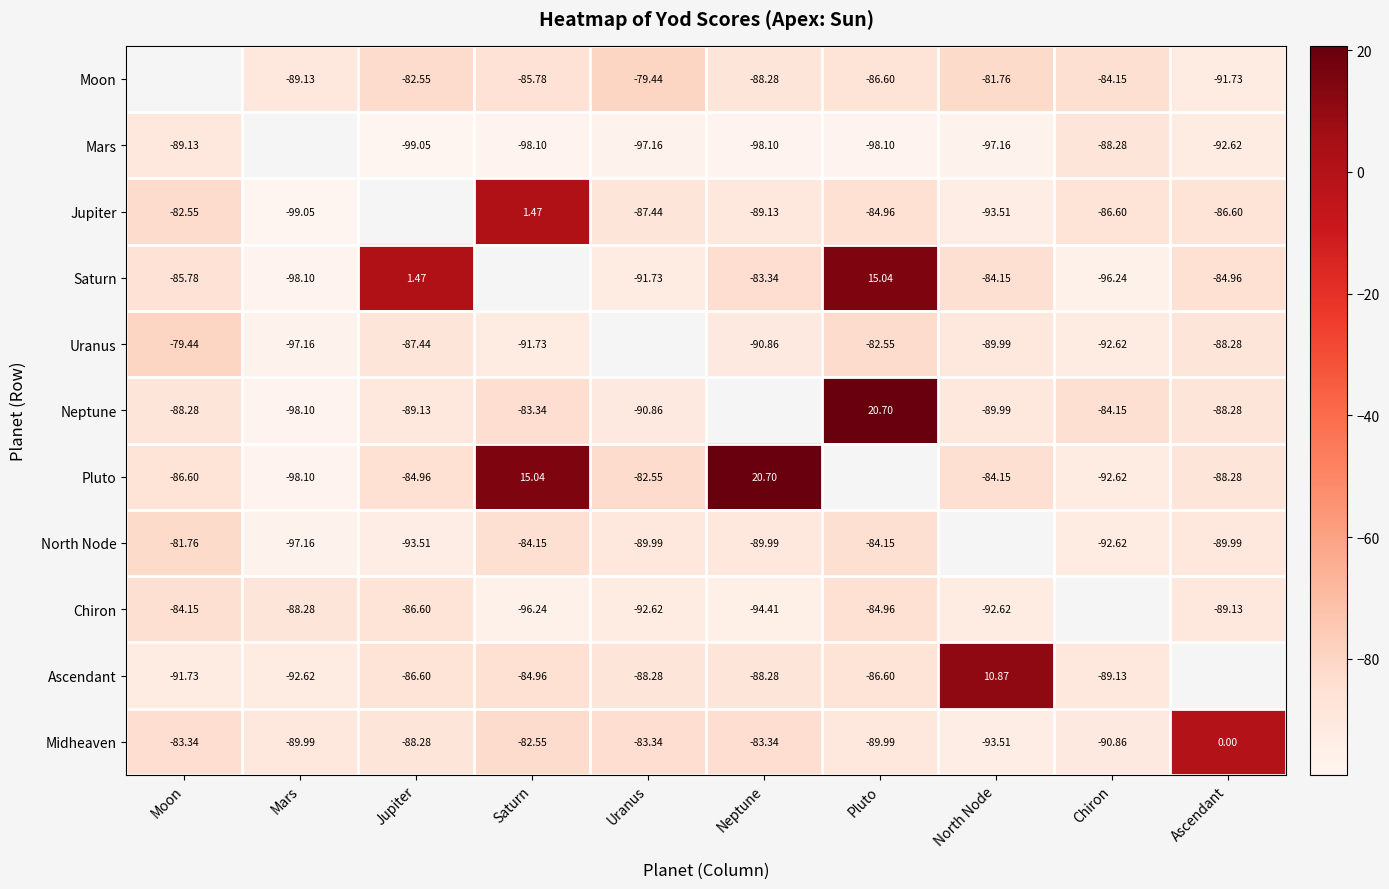

How many values in Midheaven are below zero?

9